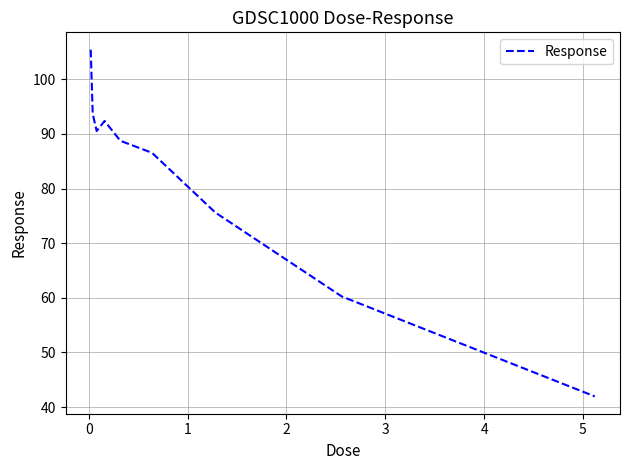

What is the smallest value displayed?

42.0